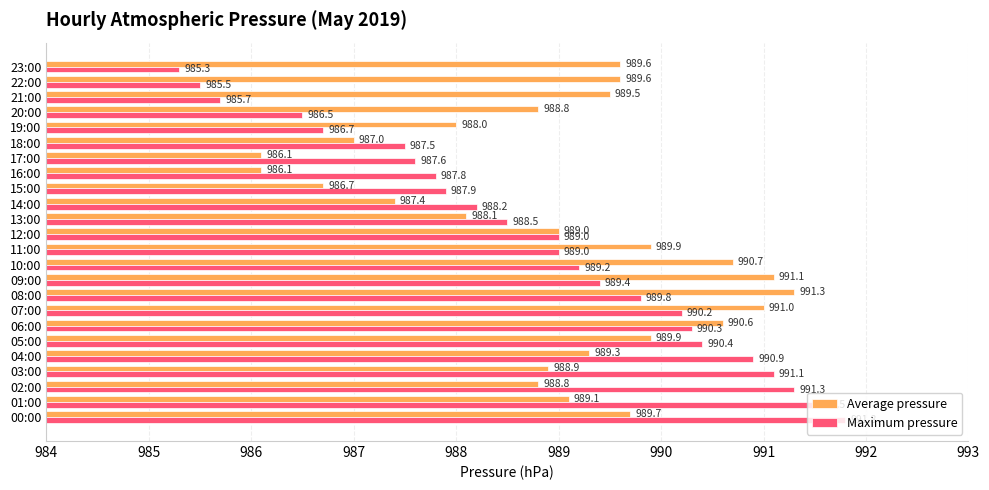

Is it true that Maximum pressure equals 209.2 at 09:00?

False